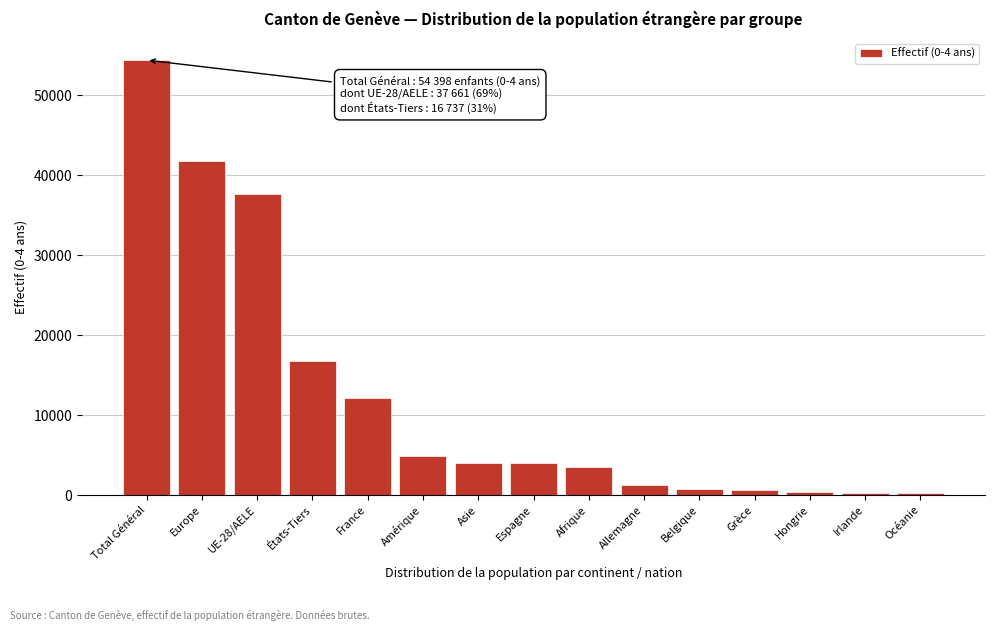

What is the label of the 5th bar from the right?

Belgique